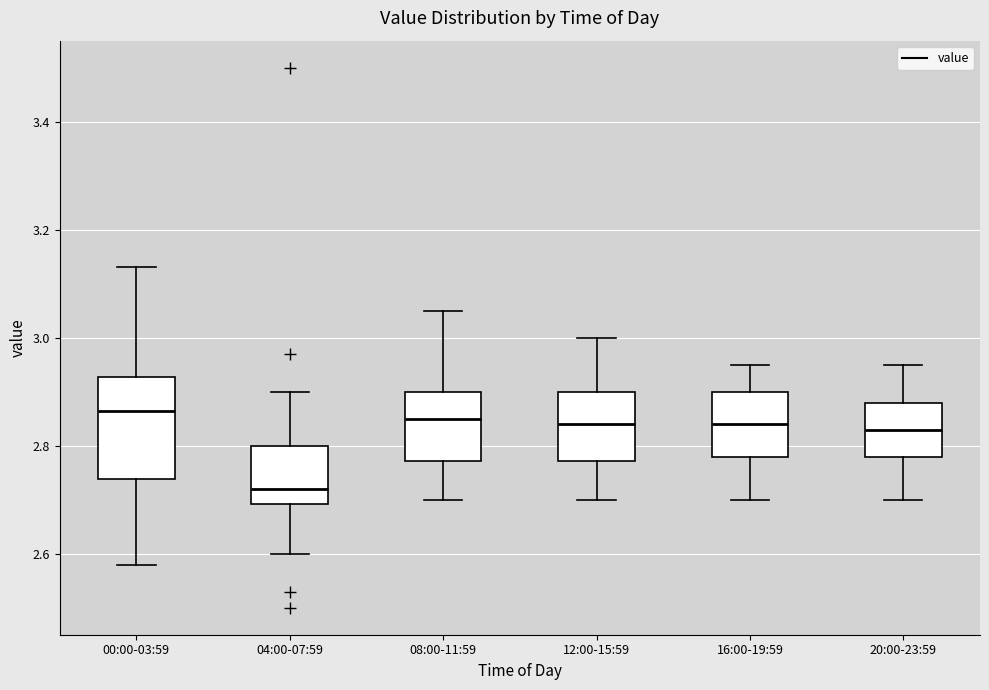

Reading left to right, read every box against the y-axis: the position of its median line, the range the box covers, and the ends of its whiskers. The values are not printed on the chart, so give them approximately, as read against the axis.

00:00-03:59: median 2.86, box 2.74 to 2.92, whiskers 2.58 to 3.14
04:00-07:59: median 2.72, box 2.70 to 2.80, whiskers 2.60 to 2.90
08:00-11:59: median 2.86, box 2.78 to 2.90, whiskers 2.70 to 3.06
12:00-15:59: median 2.84, box 2.78 to 2.90, whiskers 2.70 to 3.00
16:00-19:59: median 2.84, box 2.78 to 2.90, whiskers 2.70 to 2.96
20:00-23:59: median 2.84, box 2.78 to 2.88, whiskers 2.70 to 2.96